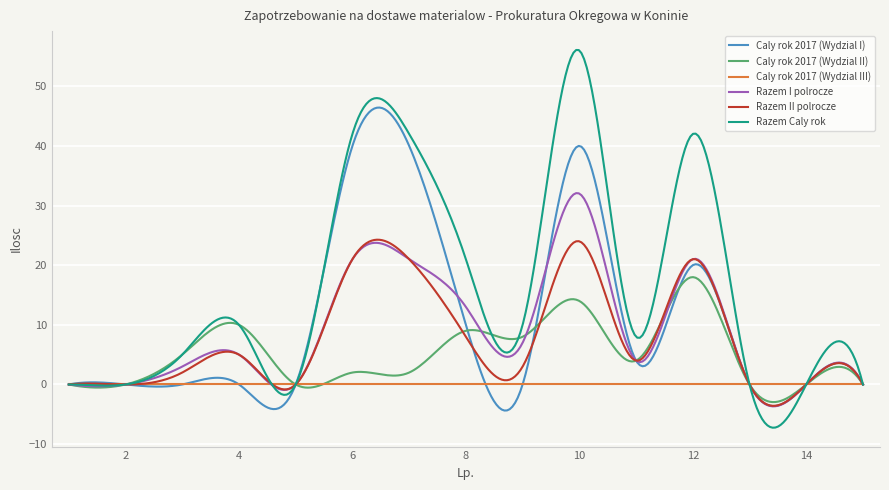

In Caly rok 2017 (Wydzial II), how many points are higher than both neighbors (excluding endpoints)?

6